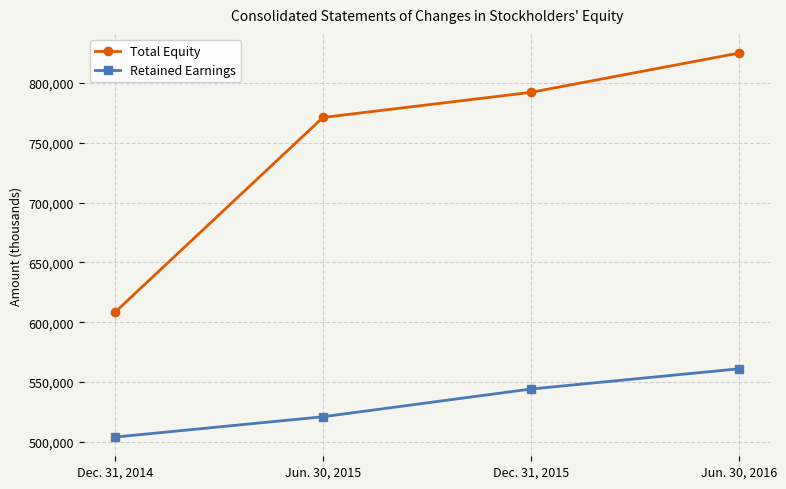

Where is Total Equity nearest to the value 716719?

Jun. 30, 2015